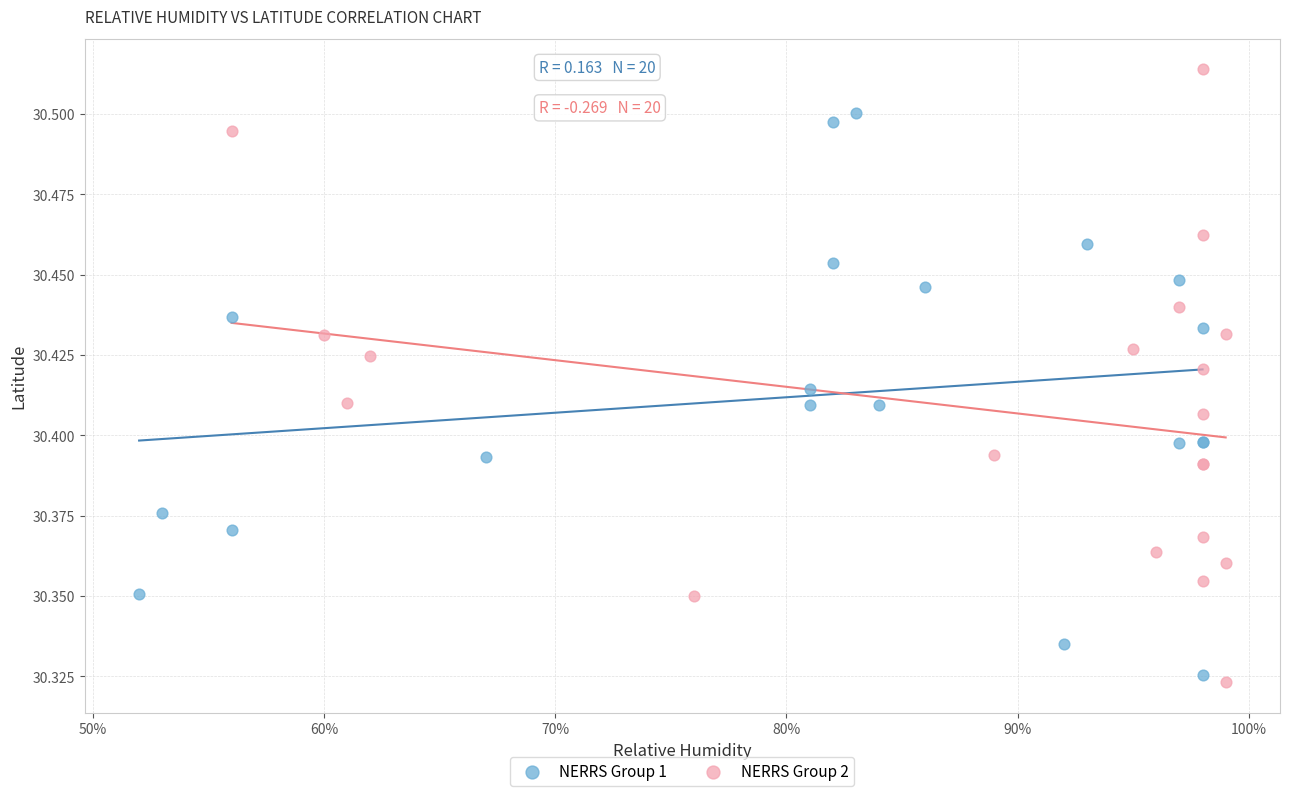

Which series reaches the minimum Y coordinate?

NERRS Group 2